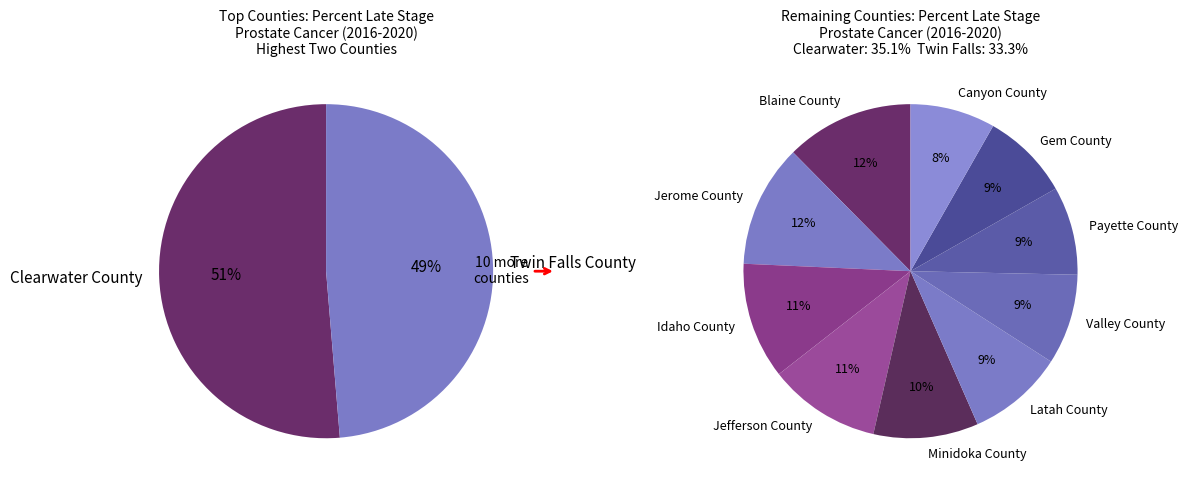

To the nearest percent, what is the difference between the Jerome County and Gem County slice percentages?

3%